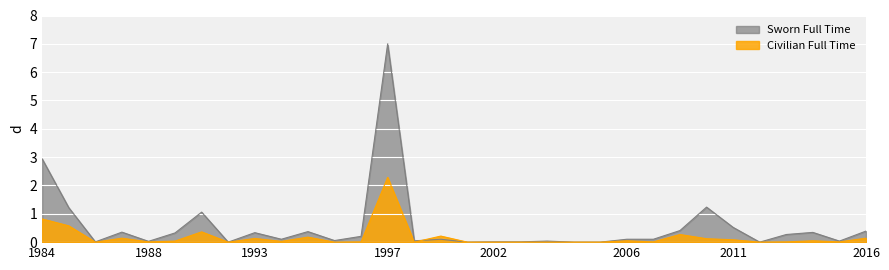

List the series in order of their peak value, highest first.

Sworn Full Time, Civilian Full Time